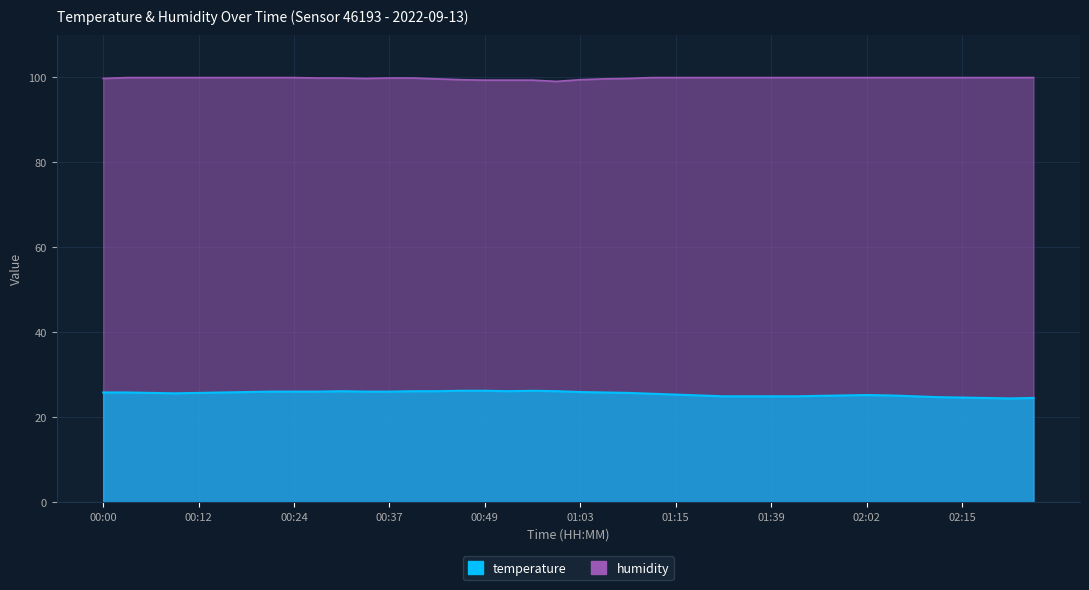

Which label corresponds to the smallest value in the chart?

02:21